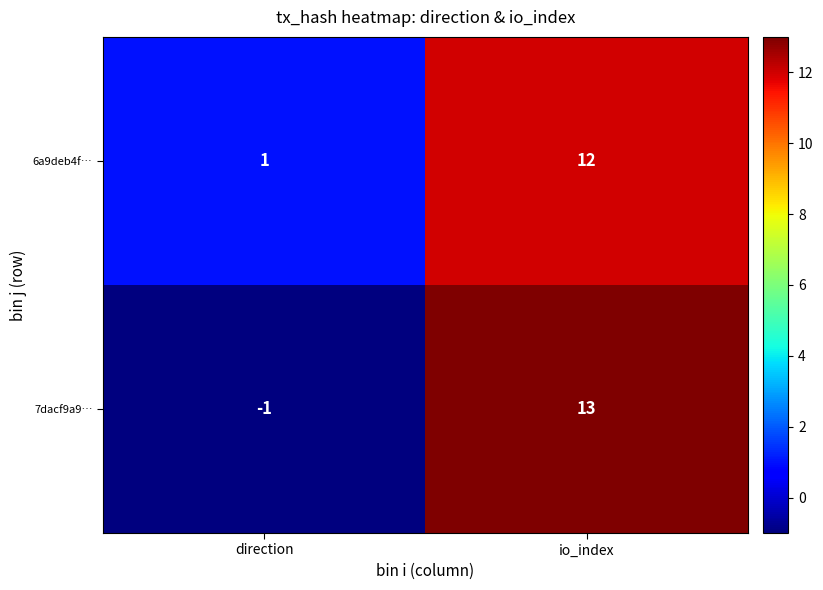

Reading left to right, transcribe all the data shown in this chart.

6a9deb4f…: direction=1	io_index=12
7dacf9a9…: direction=-1	io_index=13